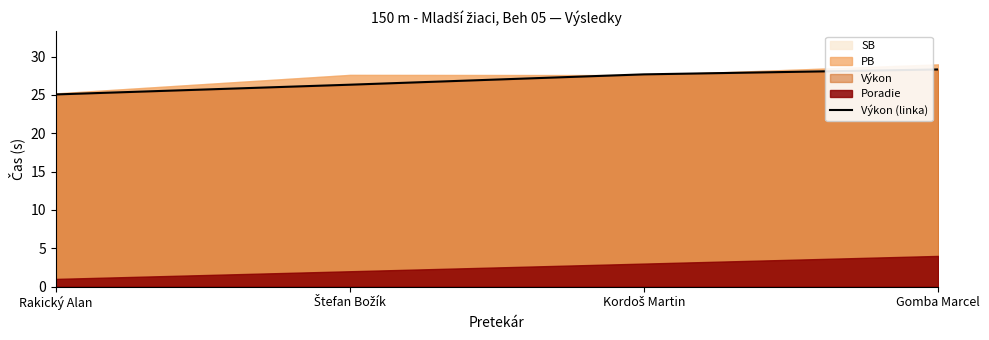

Reading left to right, extract all data points from this chart.

25.1	26.3	27.7	28.3